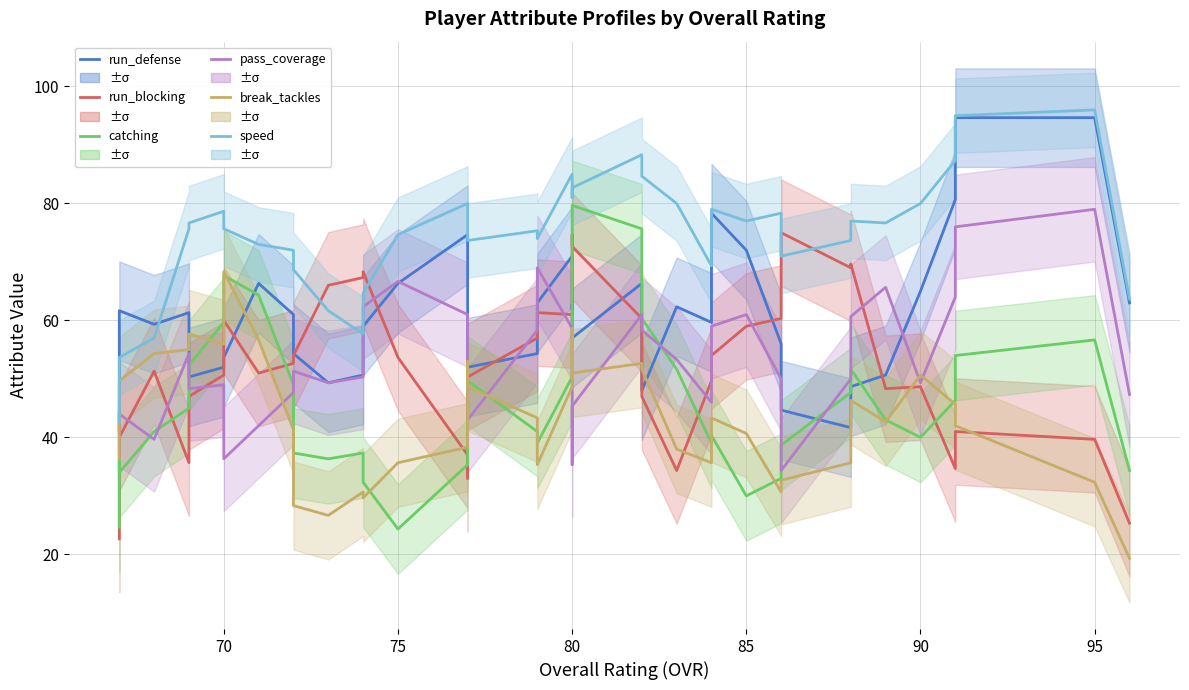

What is the value of the speed point at the 34th from the left?

77.0